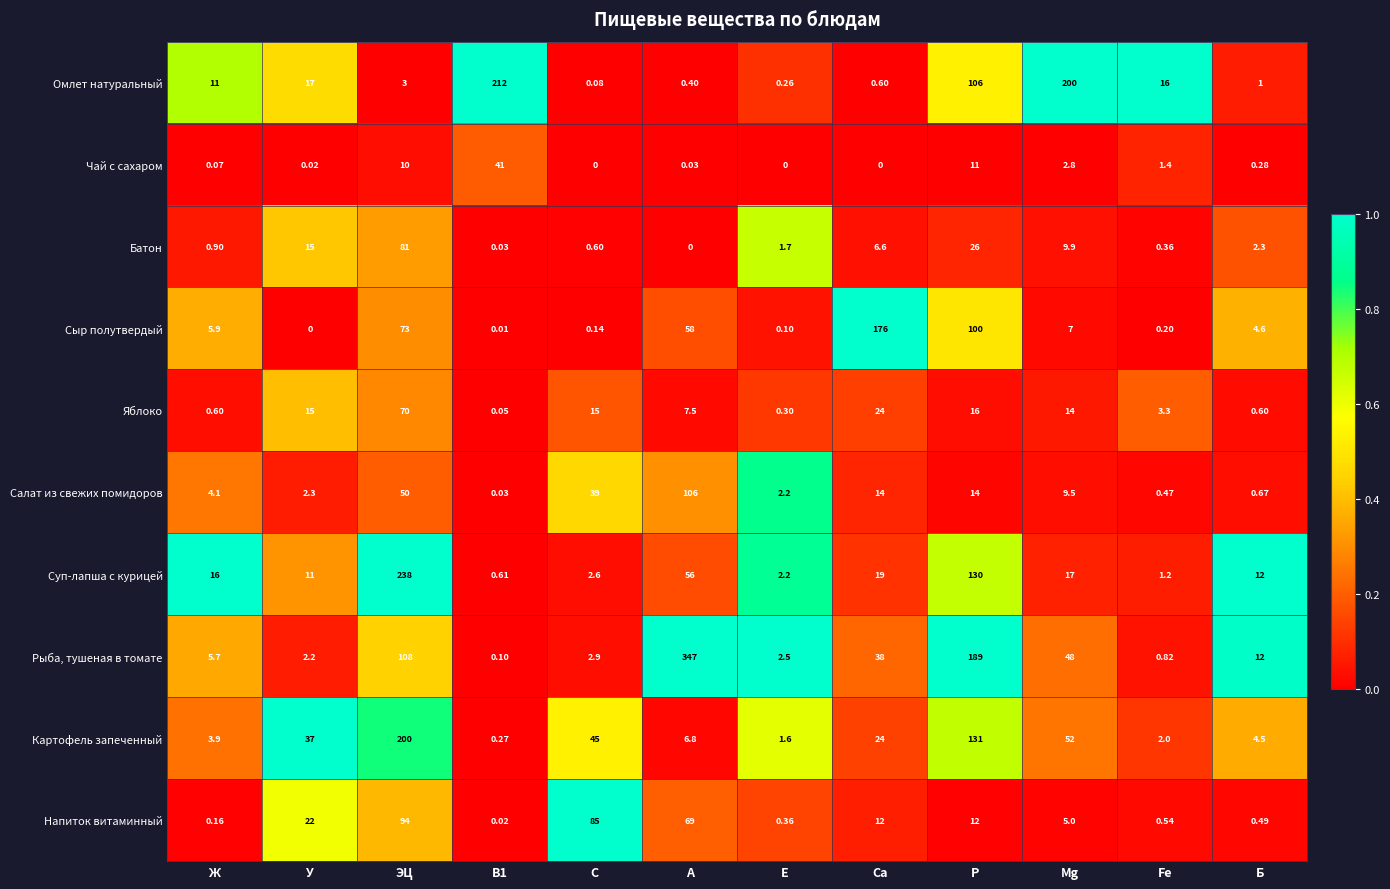

Rank the series at Ж from lowest to highest value.

Чай с сахаром, Напиток витаминный, Яблоко, Батон, Картофель запеченный, Салат из свежих помидоров, Рыба, тушеная в томате, Сыр полутвердый, Омлет натуральный, Суп-лапша с курицей